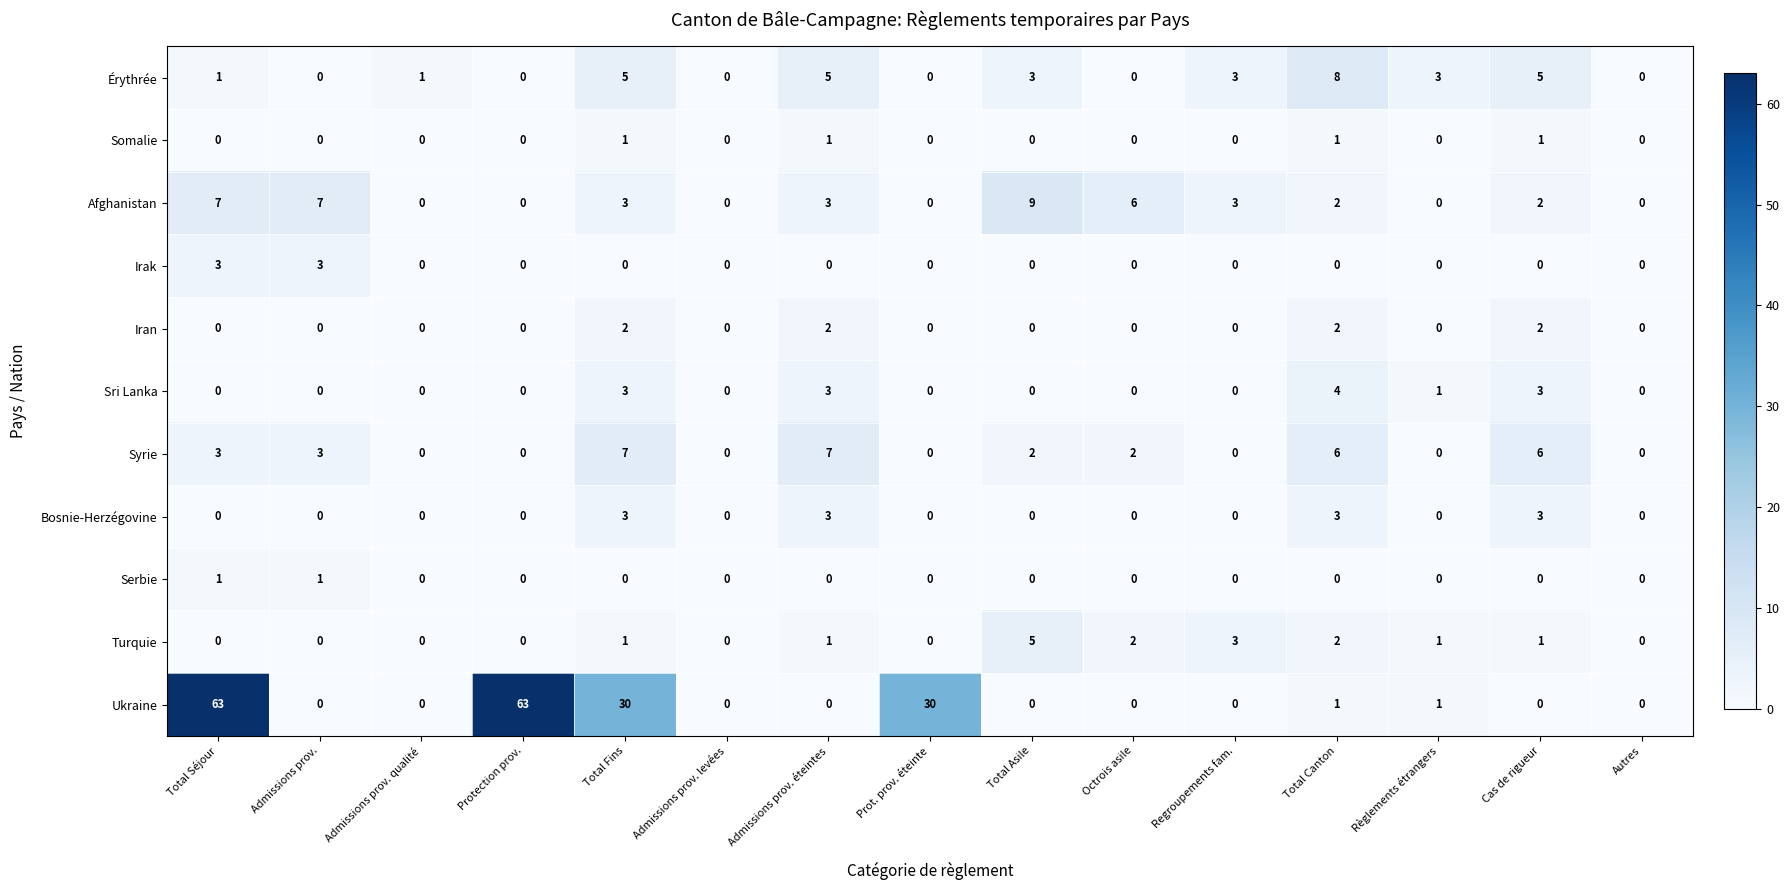

The Sri Lanka series shows 0 at Admissions prov. levées. True or false?

True